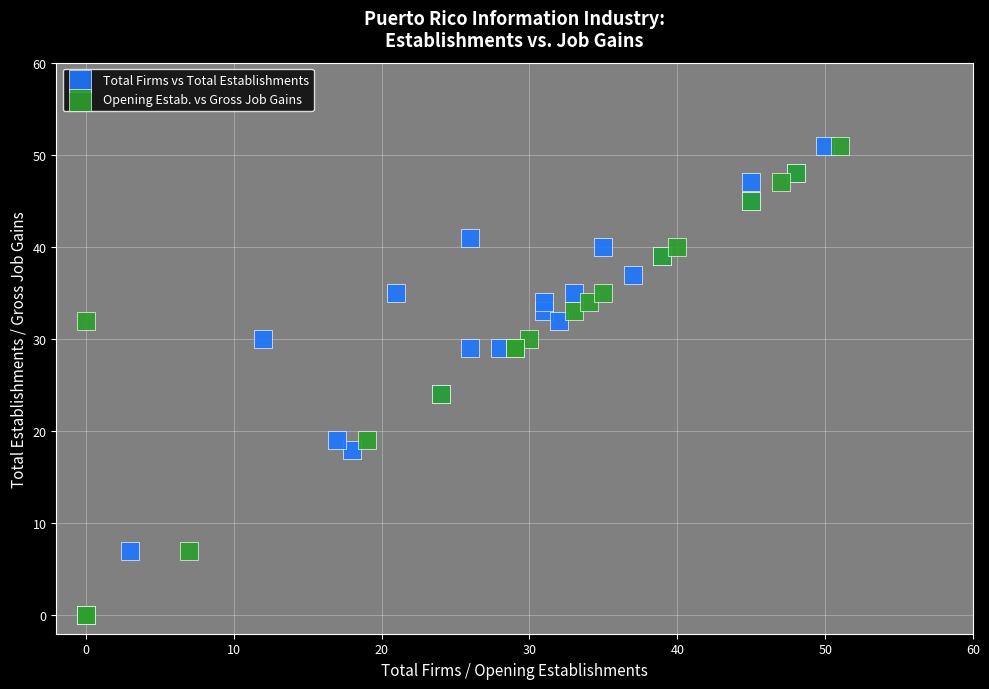

Which series contains the lowest Y value?

Opening Estab. vs Gross Job Gains